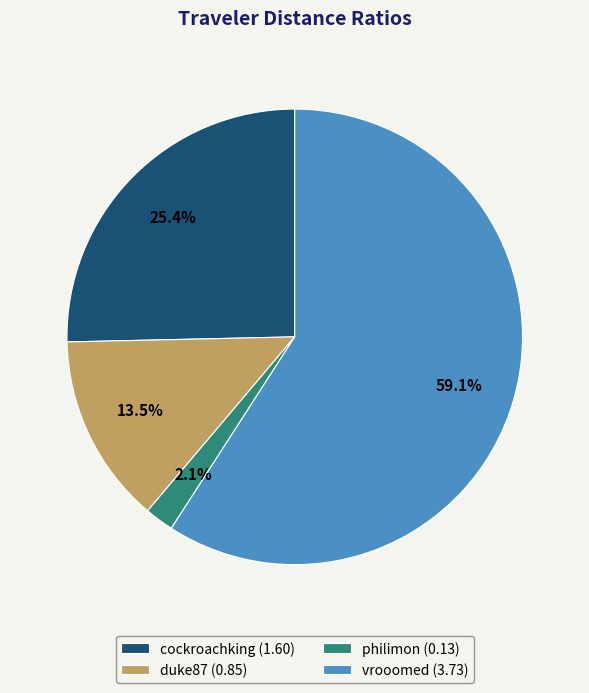

To the nearest percent, what is the difference between the largest and smallest slice percentages?

57%